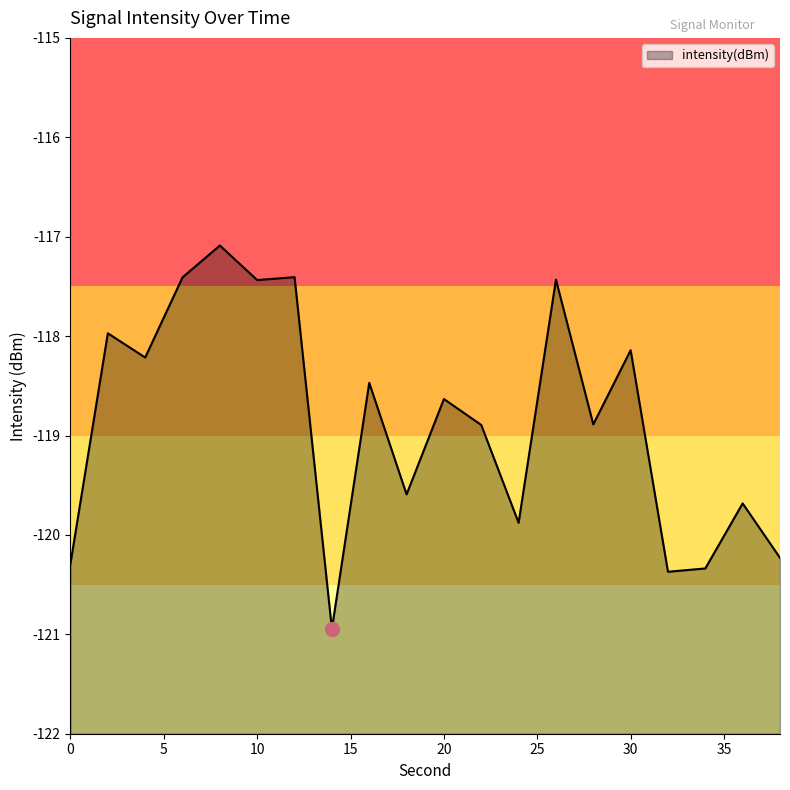

True or false: the data shows -71.8 at 10.

False